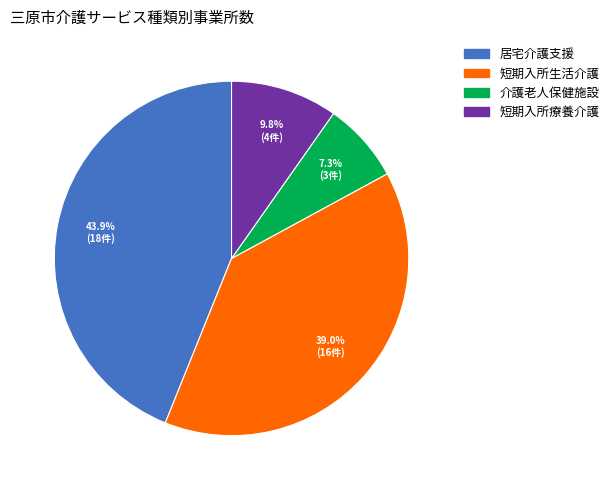

Which category has the smallest portion of the pie?

介護老人保健施設